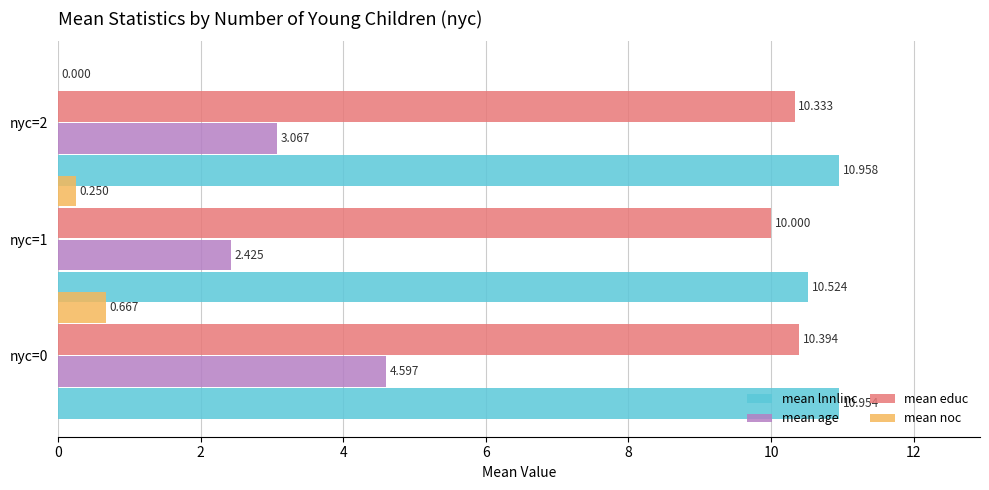

Which series changed the most between nyc=1 and nyc=2?

mean age